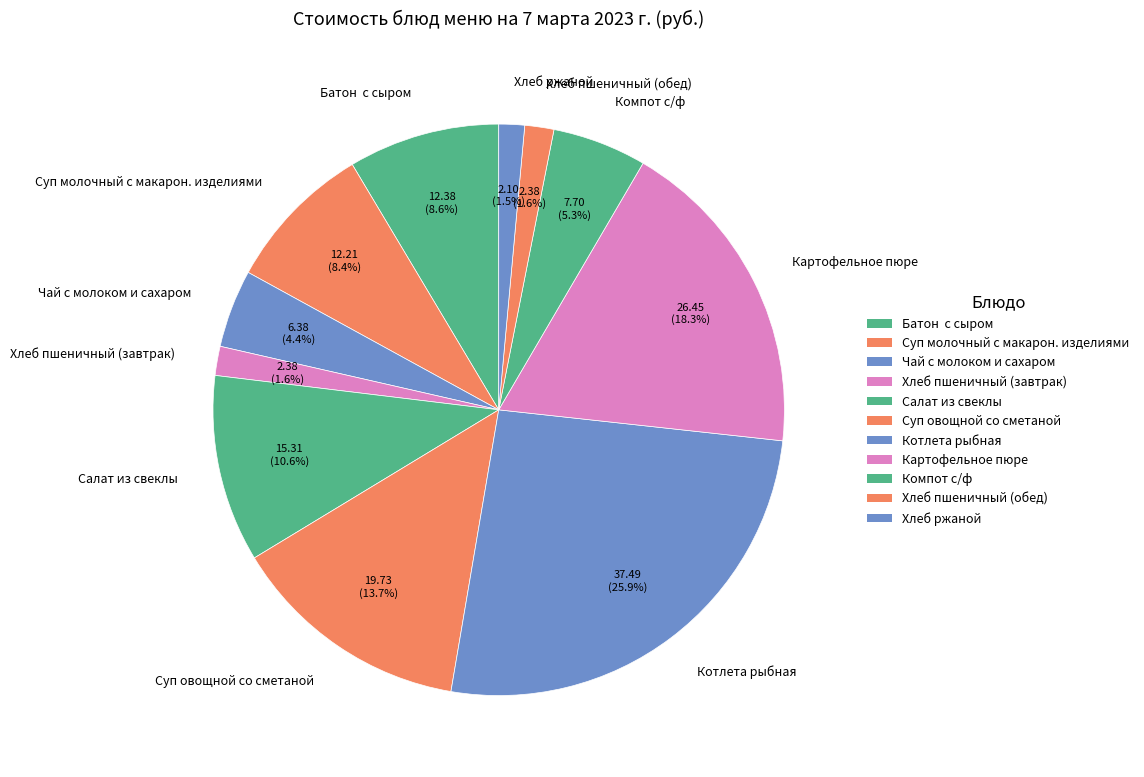

To the nearest percent, what is the difference between the Компот с/ф and Чай с молоком и сахаром slice percentages?

1%